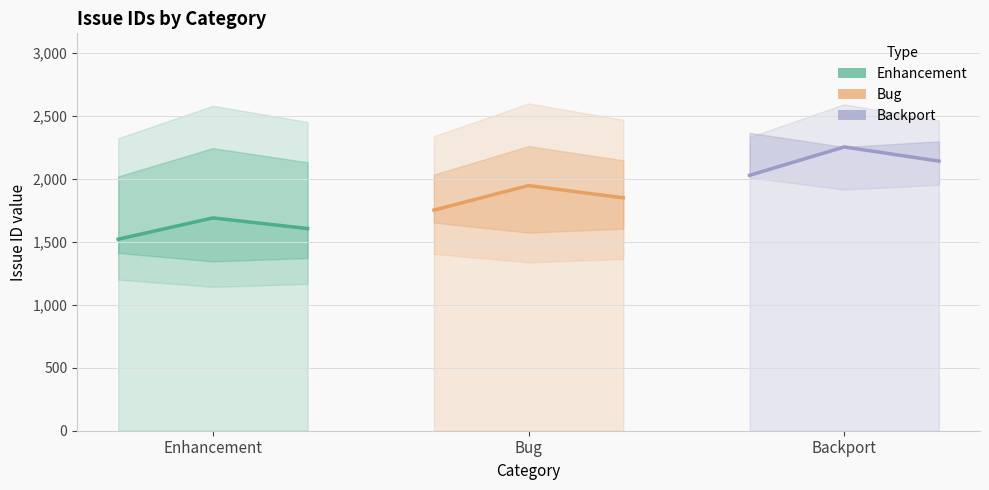

What is the total value across all series at Bug?

5892.8